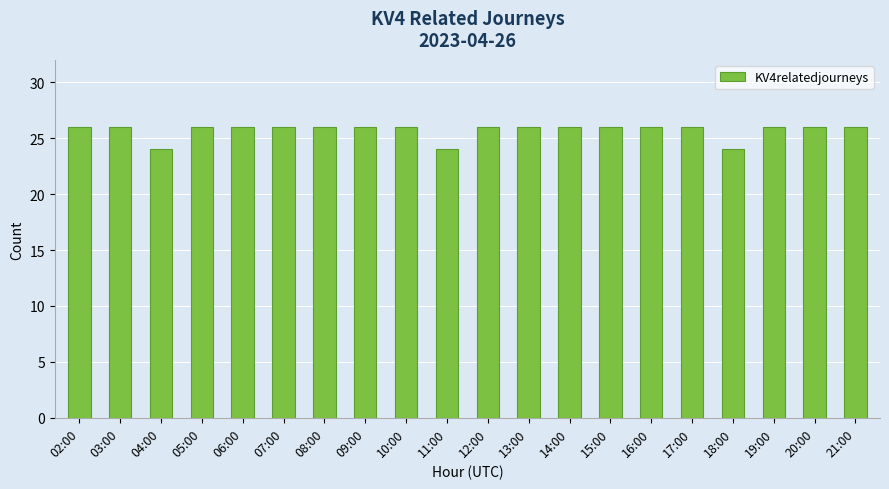

The chart shows a value of 15 at 10:00. True or false?

False